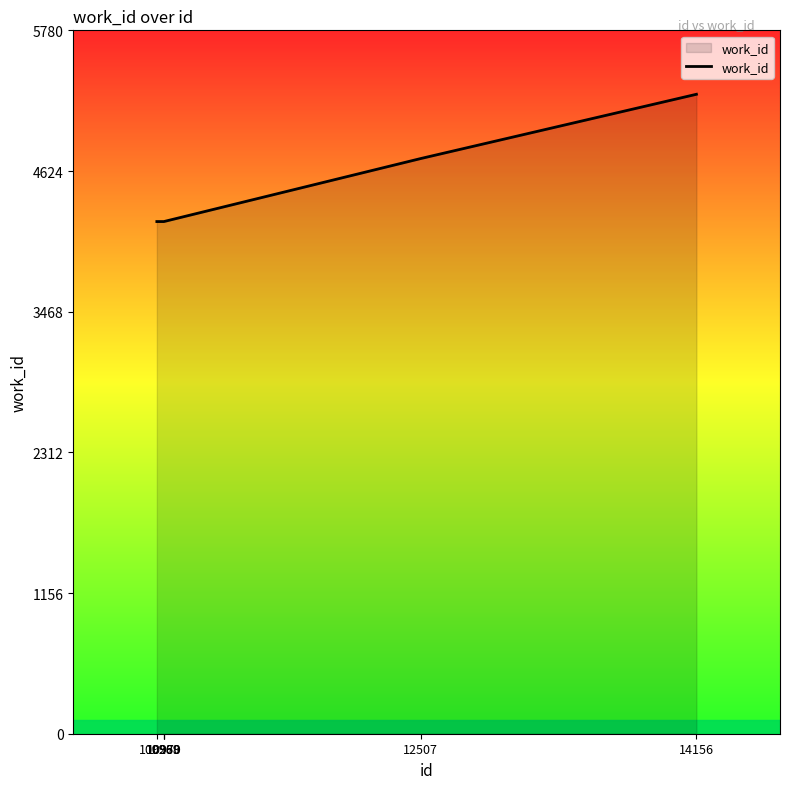

What is the smallest value displayed?

4209